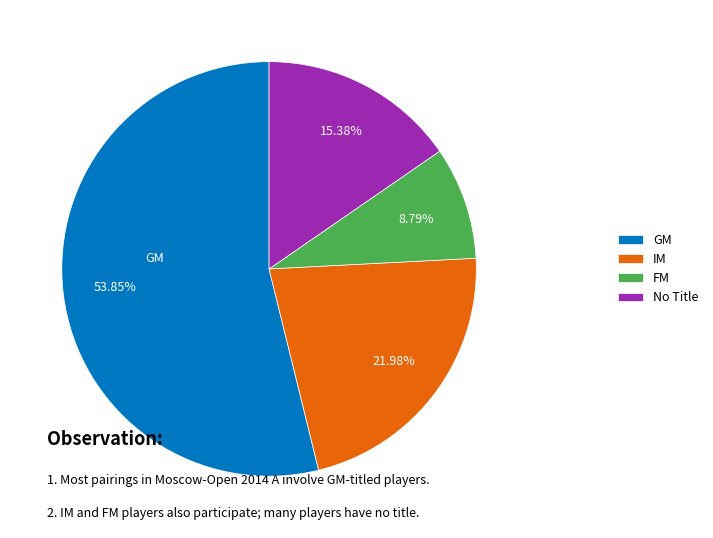

Does GM account for over 50% of the chart?

Yes